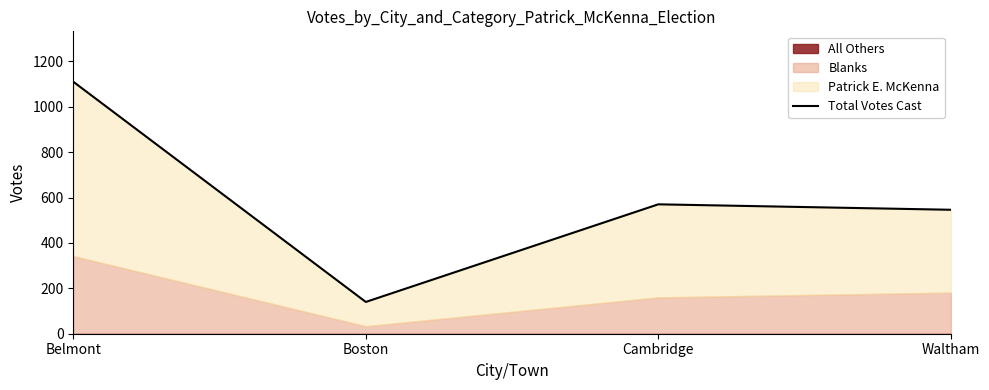

At which category does the data reach its first local valley?

Boston